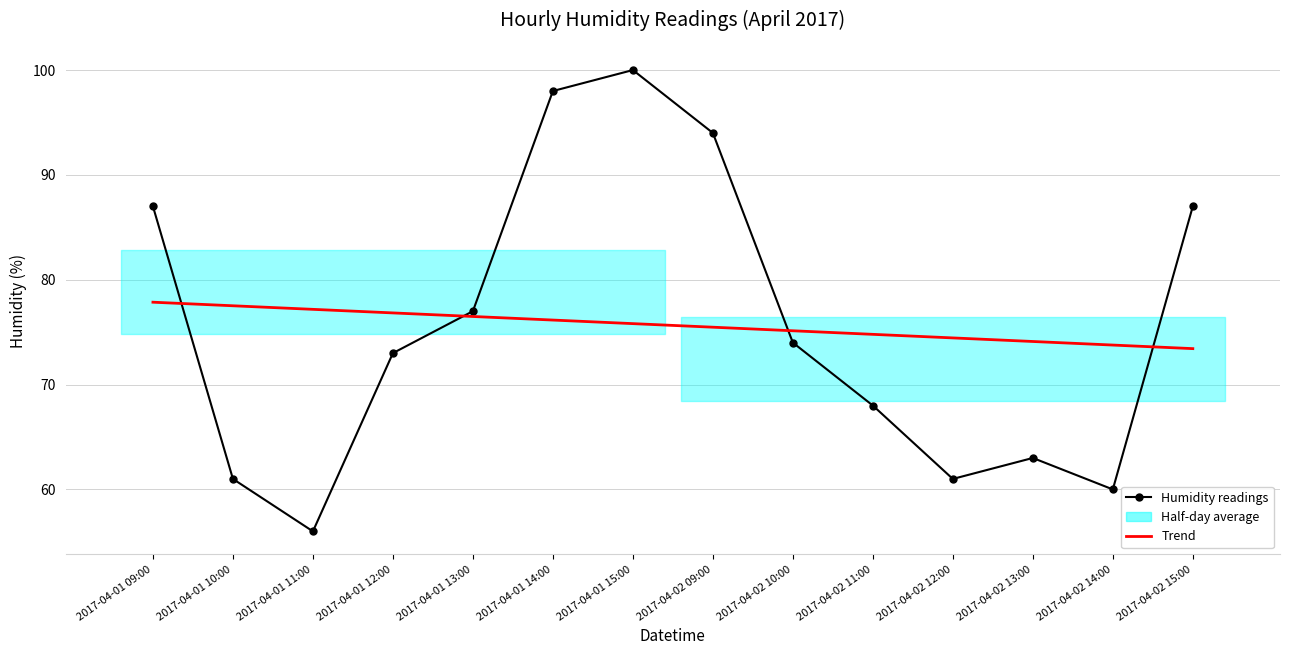

Reading left to right, list all the values displayed in this chart.

Humidity readings: 87.0	61.0	56.0	73.0	77.0	98.0	100.0	94.0	74.0	68.0	61.0	63.0	60.0	87.0
Trend: 77.9	77.5	77.2	76.8	76.5	76.2	75.8	75.5	75.1	74.8	74.5	74.1	73.8	73.4